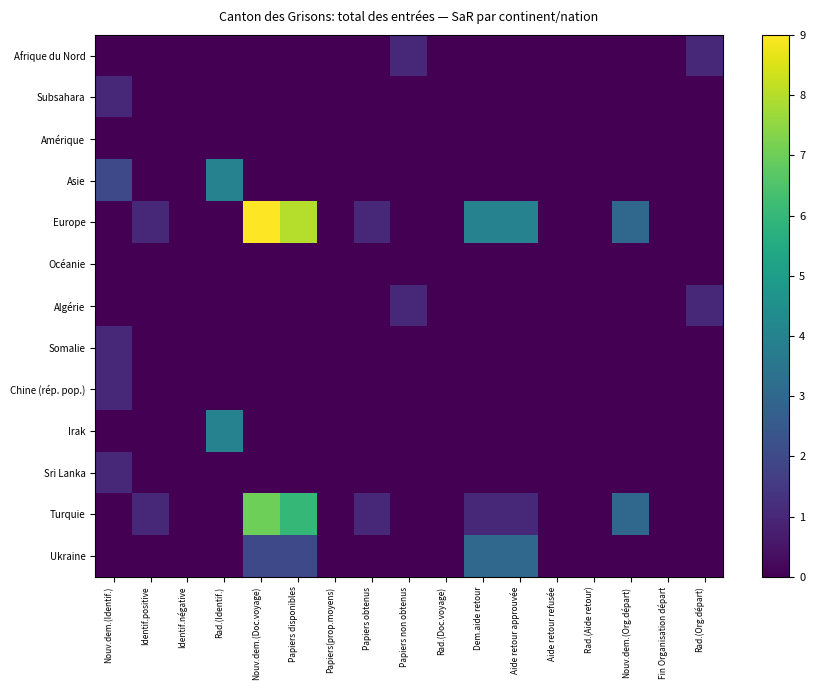

Reading right to left, list all the values displayed in this chart.

Afrique du Nord: Rad.(Org.départ)=1	Fin Organisation départ=0	Nouv.dem.(Org.départ)=0	Rad.(Aide retour)=0	Aide retour refusée=0	Aide retour approuvée=0	Dem.aide retour=0	Rad.(Doc.voyage)=0	Papiers non obtenus=1	Papiers obtenus=0	Papiers(prop.moyens)=0	Papiers disponibles=0	Nouv.dem.(Doc.voyage)=0	Rad.(Identif.)=0	Identif.négative=0	Identif.positive=0	Nouv.dem.(Identif.)=0
Subsahara: Rad.(Org.départ)=0	Fin Organisation départ=0	Nouv.dem.(Org.départ)=0	Rad.(Aide retour)=0	Aide retour refusée=0	Aide retour approuvée=0	Dem.aide retour=0	Rad.(Doc.voyage)=0	Papiers non obtenus=0	Papiers obtenus=0	Papiers(prop.moyens)=0	Papiers disponibles=0	Nouv.dem.(Doc.voyage)=0	Rad.(Identif.)=0	Identif.négative=0	Identif.positive=0	Nouv.dem.(Identif.)=1
Amérique: Rad.(Org.départ)=0	Fin Organisation départ=0	Nouv.dem.(Org.départ)=0	Rad.(Aide retour)=0	Aide retour refusée=0	Aide retour approuvée=0	Dem.aide retour=0	Rad.(Doc.voyage)=0	Papiers non obtenus=0	Papiers obtenus=0	Papiers(prop.moyens)=0	Papiers disponibles=0	Nouv.dem.(Doc.voyage)=0	Rad.(Identif.)=0	Identif.négative=0	Identif.positive=0	Nouv.dem.(Identif.)=0
Asie: Rad.(Org.départ)=0	Fin Organisation départ=0	Nouv.dem.(Org.départ)=0	Rad.(Aide retour)=0	Aide retour refusée=0	Aide retour approuvée=0	Dem.aide retour=0	Rad.(Doc.voyage)=0	Papiers non obtenus=0	Papiers obtenus=0	Papiers(prop.moyens)=0	Papiers disponibles=0	Nouv.dem.(Doc.voyage)=0	Rad.(Identif.)=4	Identif.négative=0	Identif.positive=0	Nouv.dem.(Identif.)=2
Europe: Rad.(Org.départ)=0	Fin Organisation départ=0	Nouv.dem.(Org.départ)=3	Rad.(Aide retour)=0	Aide retour refusée=0	Aide retour approuvée=4	Dem.aide retour=4	Rad.(Doc.voyage)=0	Papiers non obtenus=0	Papiers obtenus=1	Papiers(prop.moyens)=0	Papiers disponibles=8	Nouv.dem.(Doc.voyage)=9	Rad.(Identif.)=0	Identif.négative=0	Identif.positive=1	Nouv.dem.(Identif.)=0
Océanie: Rad.(Org.départ)=0	Fin Organisation départ=0	Nouv.dem.(Org.départ)=0	Rad.(Aide retour)=0	Aide retour refusée=0	Aide retour approuvée=0	Dem.aide retour=0	Rad.(Doc.voyage)=0	Papiers non obtenus=0	Papiers obtenus=0	Papiers(prop.moyens)=0	Papiers disponibles=0	Nouv.dem.(Doc.voyage)=0	Rad.(Identif.)=0	Identif.négative=0	Identif.positive=0	Nouv.dem.(Identif.)=0
Algérie: Rad.(Org.départ)=1	Fin Organisation départ=0	Nouv.dem.(Org.départ)=0	Rad.(Aide retour)=0	Aide retour refusée=0	Aide retour approuvée=0	Dem.aide retour=0	Rad.(Doc.voyage)=0	Papiers non obtenus=1	Papiers obtenus=0	Papiers(prop.moyens)=0	Papiers disponibles=0	Nouv.dem.(Doc.voyage)=0	Rad.(Identif.)=0	Identif.négative=0	Identif.positive=0	Nouv.dem.(Identif.)=0
Somalie: Rad.(Org.départ)=0	Fin Organisation départ=0	Nouv.dem.(Org.départ)=0	Rad.(Aide retour)=0	Aide retour refusée=0	Aide retour approuvée=0	Dem.aide retour=0	Rad.(Doc.voyage)=0	Papiers non obtenus=0	Papiers obtenus=0	Papiers(prop.moyens)=0	Papiers disponibles=0	Nouv.dem.(Doc.voyage)=0	Rad.(Identif.)=0	Identif.négative=0	Identif.positive=0	Nouv.dem.(Identif.)=1
Chine (rép. pop.): Rad.(Org.départ)=0	Fin Organisation départ=0	Nouv.dem.(Org.départ)=0	Rad.(Aide retour)=0	Aide retour refusée=0	Aide retour approuvée=0	Dem.aide retour=0	Rad.(Doc.voyage)=0	Papiers non obtenus=0	Papiers obtenus=0	Papiers(prop.moyens)=0	Papiers disponibles=0	Nouv.dem.(Doc.voyage)=0	Rad.(Identif.)=0	Identif.négative=0	Identif.positive=0	Nouv.dem.(Identif.)=1
Irak: Rad.(Org.départ)=0	Fin Organisation départ=0	Nouv.dem.(Org.départ)=0	Rad.(Aide retour)=0	Aide retour refusée=0	Aide retour approuvée=0	Dem.aide retour=0	Rad.(Doc.voyage)=0	Papiers non obtenus=0	Papiers obtenus=0	Papiers(prop.moyens)=0	Papiers disponibles=0	Nouv.dem.(Doc.voyage)=0	Rad.(Identif.)=4	Identif.négative=0	Identif.positive=0	Nouv.dem.(Identif.)=0
Sri Lanka: Rad.(Org.départ)=0	Fin Organisation départ=0	Nouv.dem.(Org.départ)=0	Rad.(Aide retour)=0	Aide retour refusée=0	Aide retour approuvée=0	Dem.aide retour=0	Rad.(Doc.voyage)=0	Papiers non obtenus=0	Papiers obtenus=0	Papiers(prop.moyens)=0	Papiers disponibles=0	Nouv.dem.(Doc.voyage)=0	Rad.(Identif.)=0	Identif.négative=0	Identif.positive=0	Nouv.dem.(Identif.)=1
Turquie: Rad.(Org.départ)=0	Fin Organisation départ=0	Nouv.dem.(Org.départ)=3	Rad.(Aide retour)=0	Aide retour refusée=0	Aide retour approuvée=1	Dem.aide retour=1	Rad.(Doc.voyage)=0	Papiers non obtenus=0	Papiers obtenus=1	Papiers(prop.moyens)=0	Papiers disponibles=6	Nouv.dem.(Doc.voyage)=7	Rad.(Identif.)=0	Identif.négative=0	Identif.positive=1	Nouv.dem.(Identif.)=0
Ukraine: Rad.(Org.départ)=0	Fin Organisation départ=0	Nouv.dem.(Org.départ)=0	Rad.(Aide retour)=0	Aide retour refusée=0	Aide retour approuvée=3	Dem.aide retour=3	Rad.(Doc.voyage)=0	Papiers non obtenus=0	Papiers obtenus=0	Papiers(prop.moyens)=0	Papiers disponibles=2	Nouv.dem.(Doc.voyage)=2	Rad.(Identif.)=0	Identif.négative=0	Identif.positive=0	Nouv.dem.(Identif.)=0